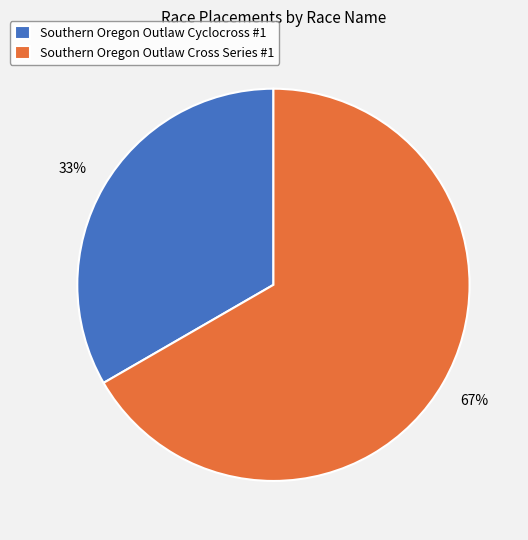

Combined, do Southern Oregon Outlaw Cyclocross #1 and Southern Oregon Outlaw Cross Series #1 account for over 50%?

Yes